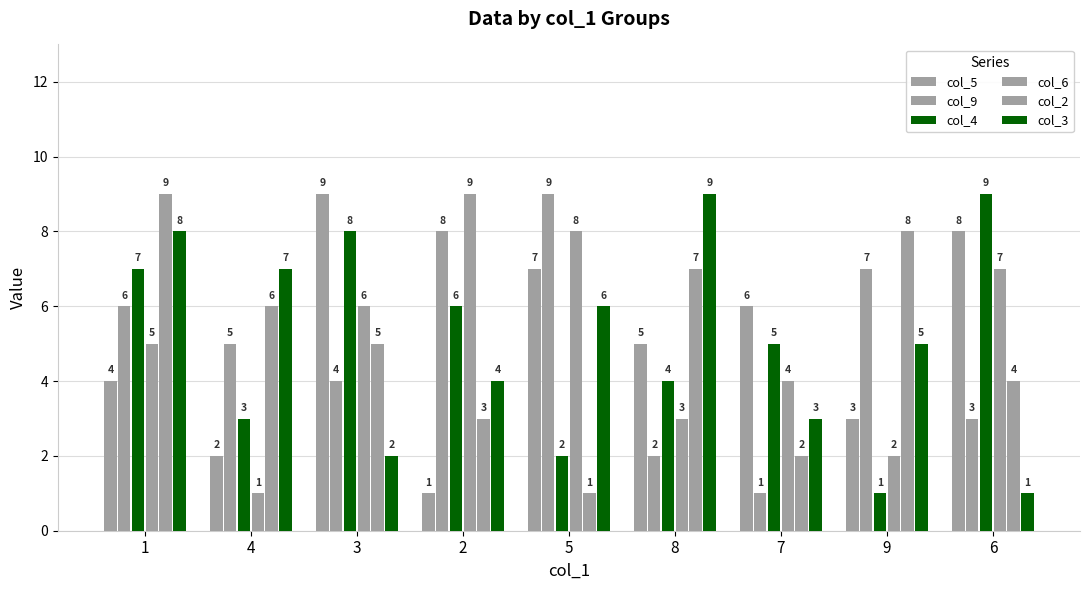

Does the chart contain stacked bars?

No